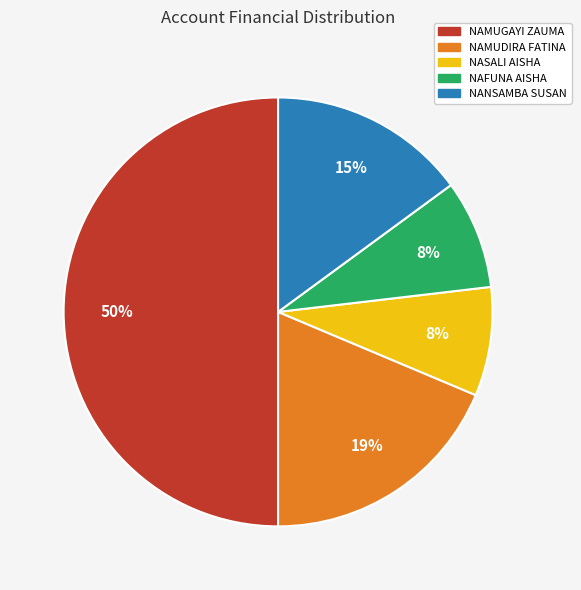

To the nearest percent, what is the difference between the largest and smallest slice percentages?

42%